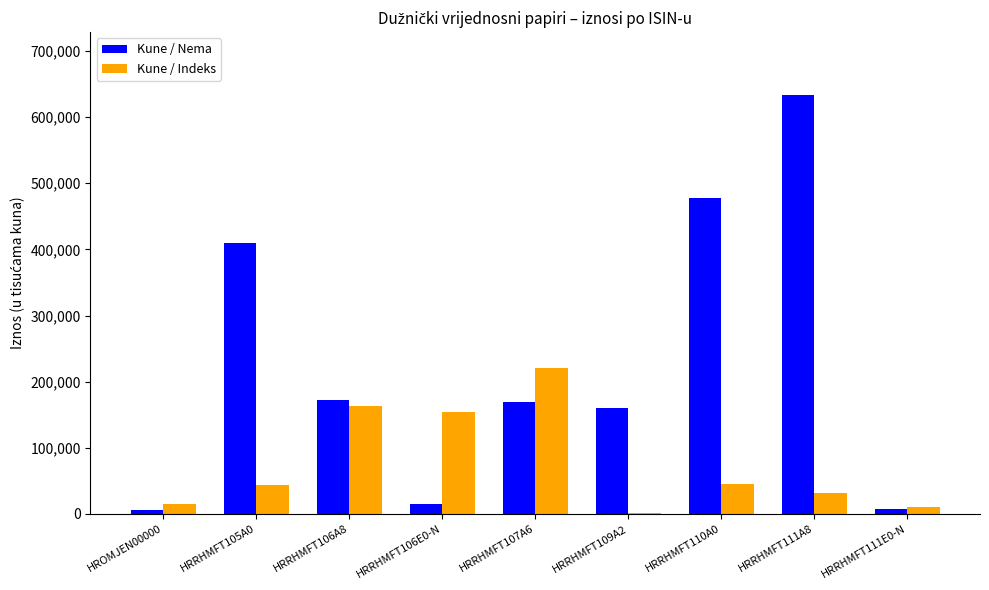

Rank the series by their average value, from highest to lowest.

Kune / Nema, Kune / Indeks